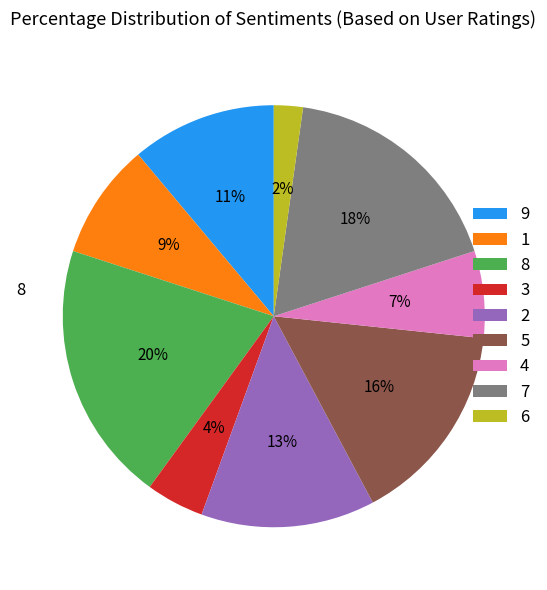

To the nearest percent, what is the average slice percentage?

11%